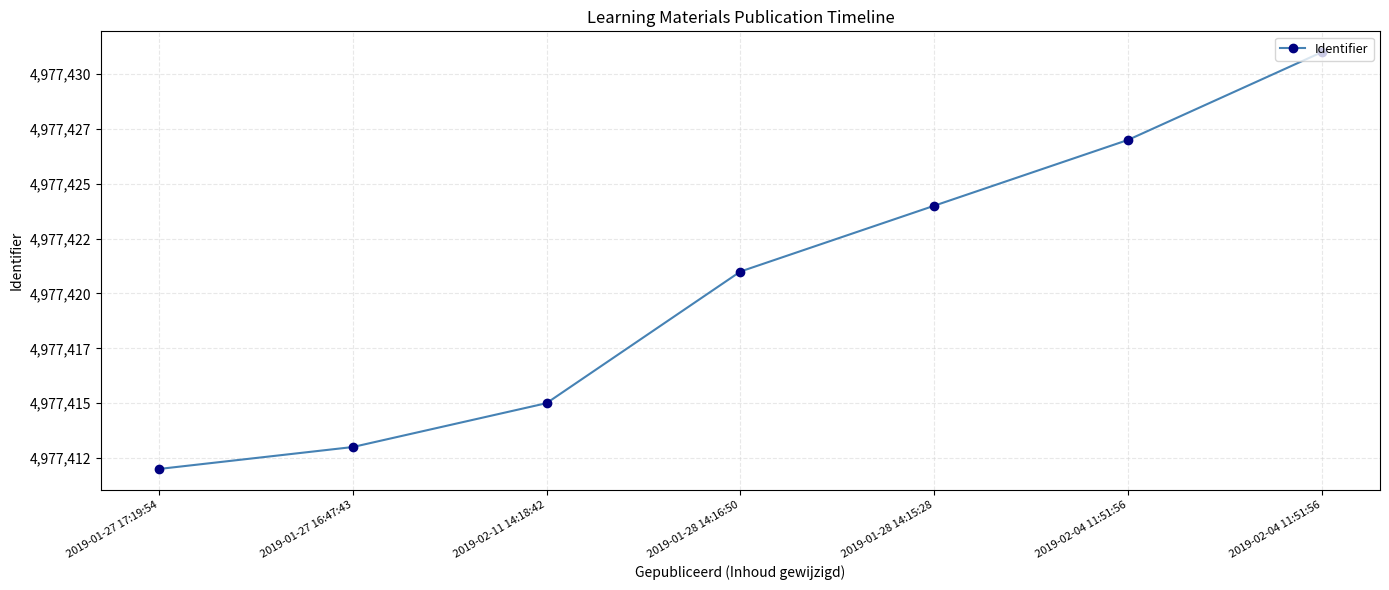

What is the ratio of the value at 2019-02-04 11:51:56 to the value at 2019-01-27 16:47:43?

1.0